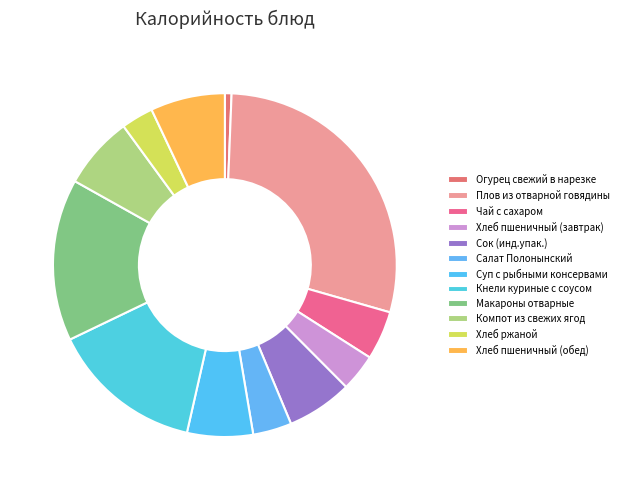

Rank the categories by value from highest to lowest.

Плов из отварной говядины, Макароны отварные, Кнели куриные с соусом, Хлеб пшеничный (обед), Компот из свежих ягод, Суп с рыбными консервами, Сок (инд.упак.), Чай с сахаром, Салат Полонынский, Хлеб пшеничный (завтрак), Хлеб ржаной, Огурец свежий в нарезке